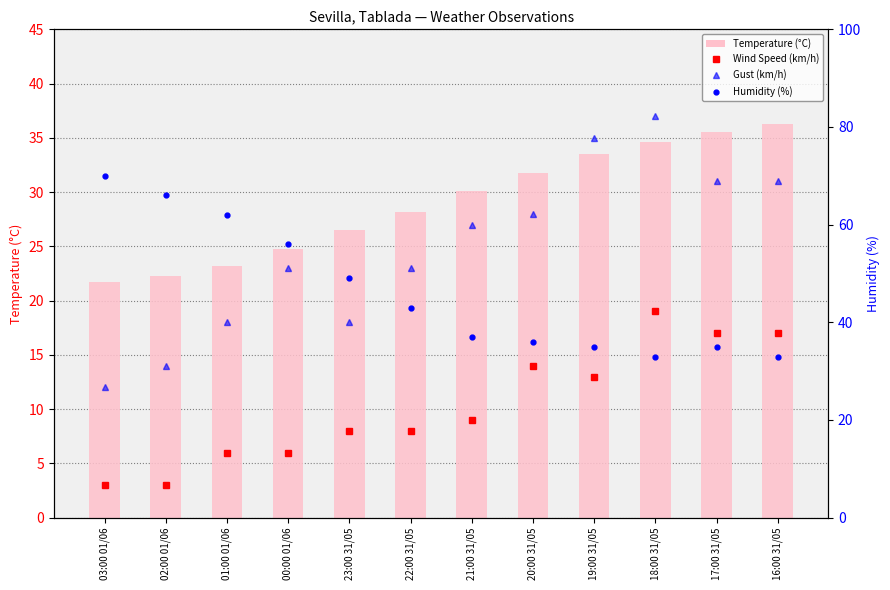

Are the bars grouped side by side (vs. stacked)?

Yes